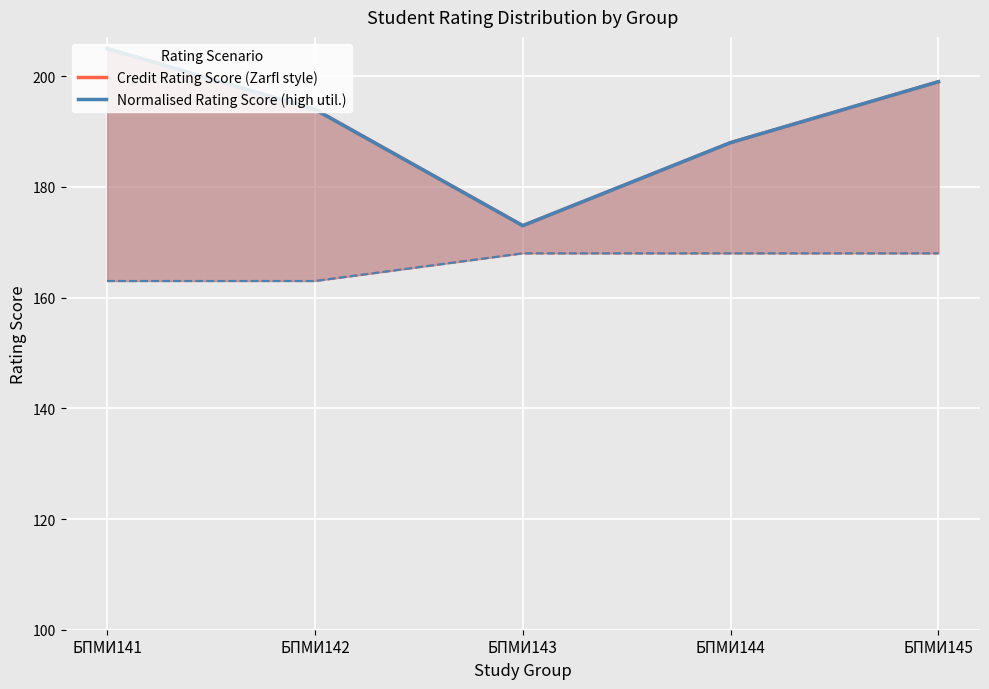

What is the sum of the Credit Rating Score (Zarfl style) values at БПМИ143 and БПМИ144?

361.0